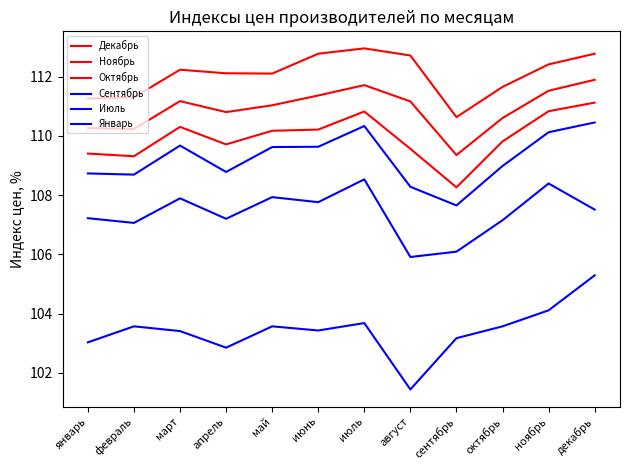

The value of Июль at январь is 107.2. True or false?

True